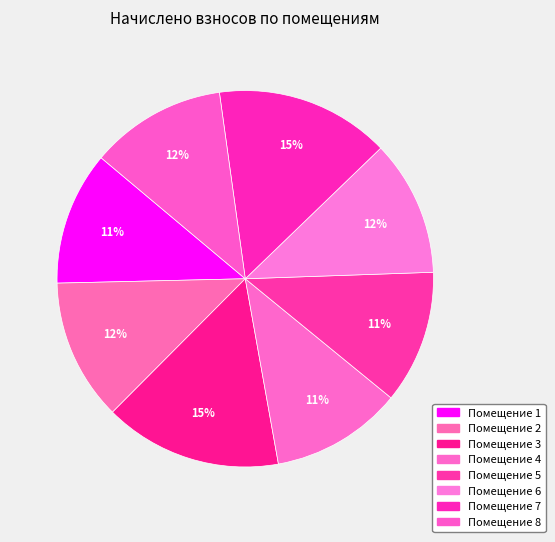

Which category has the biggest portion of the pie?

3